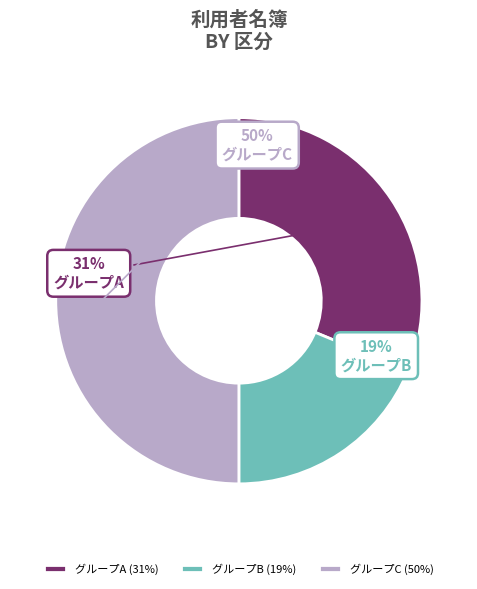

True or false: グループC accounts for 39% of the total.

False